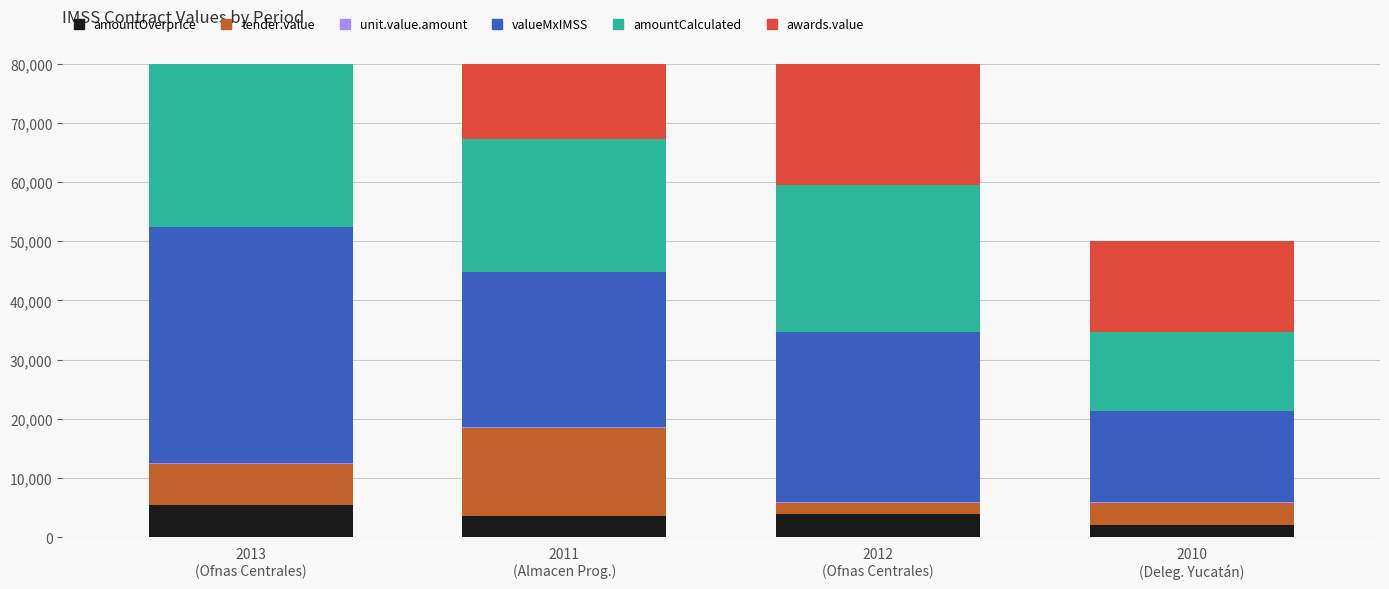

What is the label of the 4th bar from the right?

2013
(Ofnas Centrales)